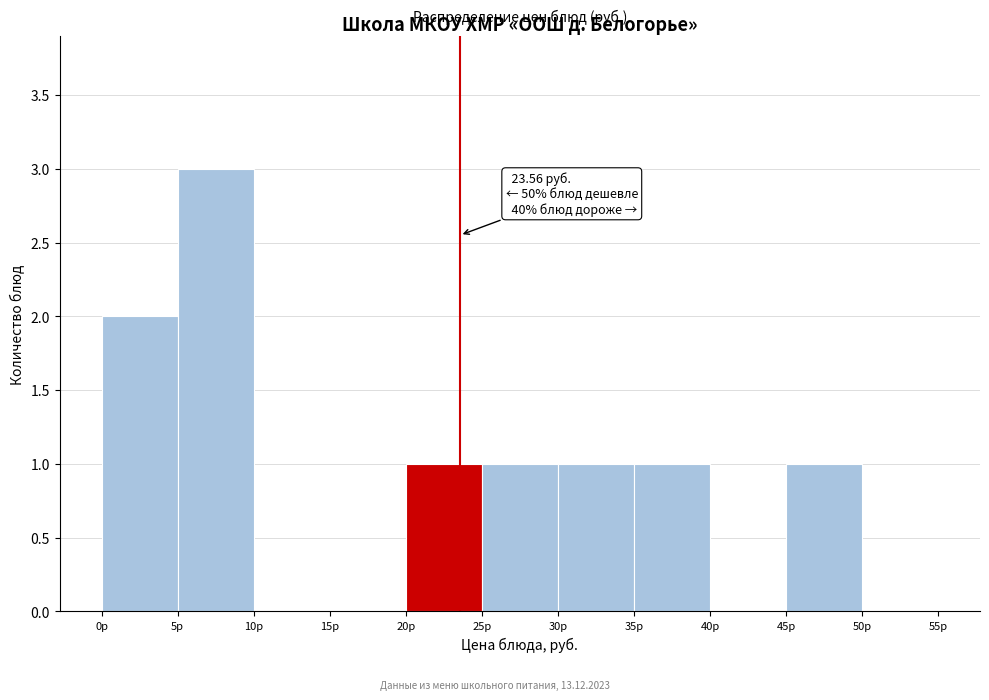

Over which range of the x-axis is the bar tallest?

5 to 10